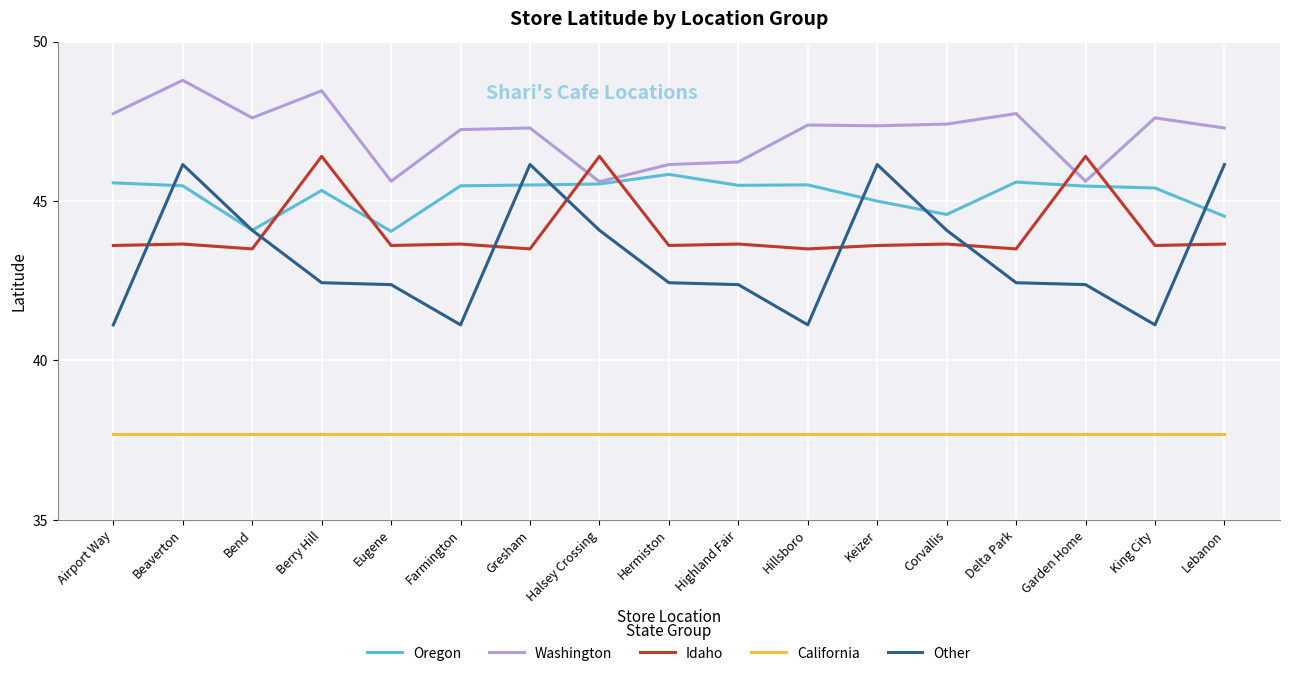

True or false: Other and Washington intersect in this chart.

False